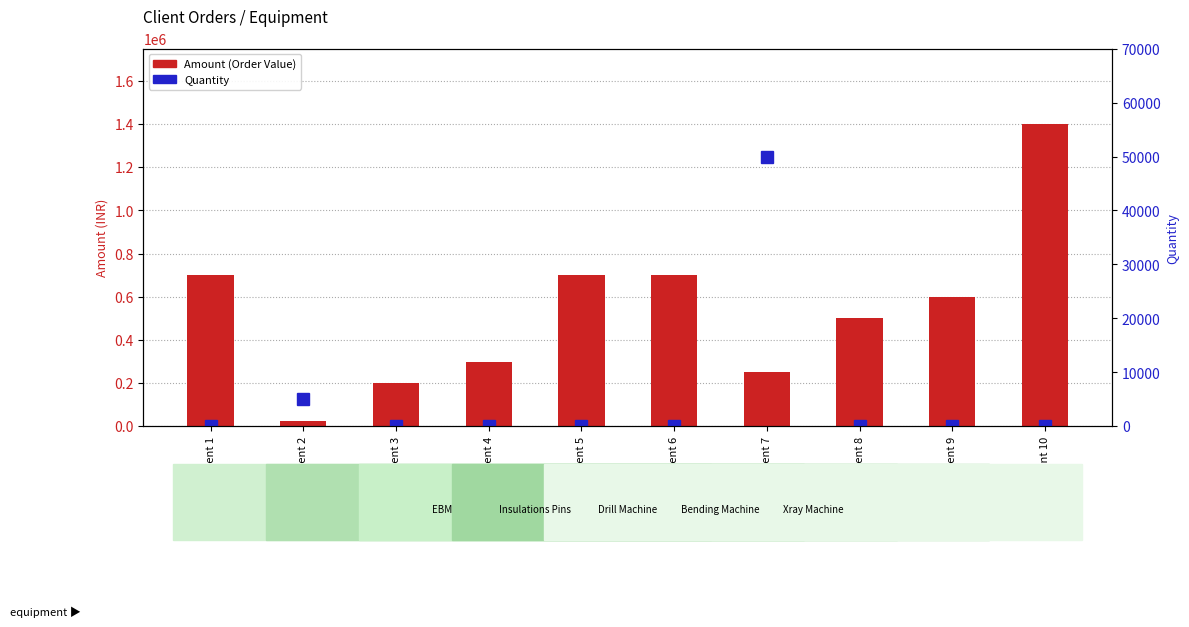

Rank the categories by Amount (Order Value) value from lowest to highest.

Client 2, Client 3, Client 7, Client 4, Client 8, Client 9, Client 1, Client 5, Client 6, Client 10